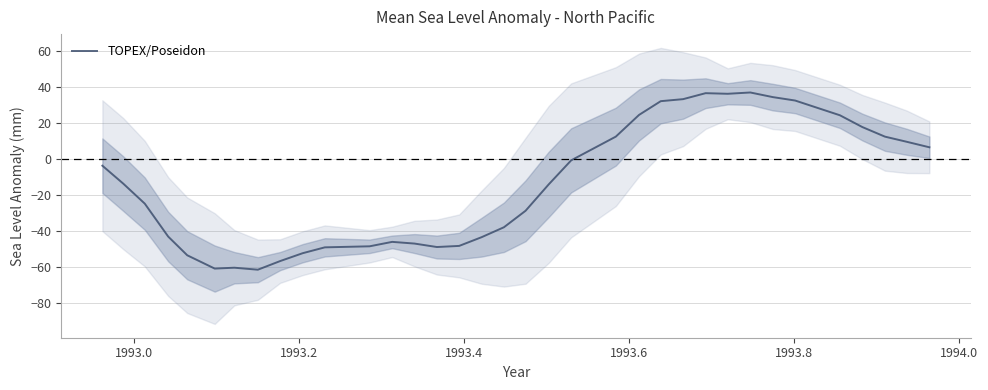

What is the greatest value displayed?

36.8